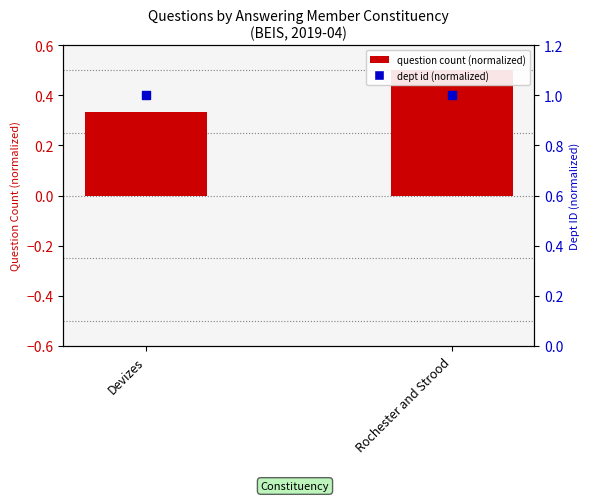

At which category is the sum across all series the highest?

Rochester and Strood